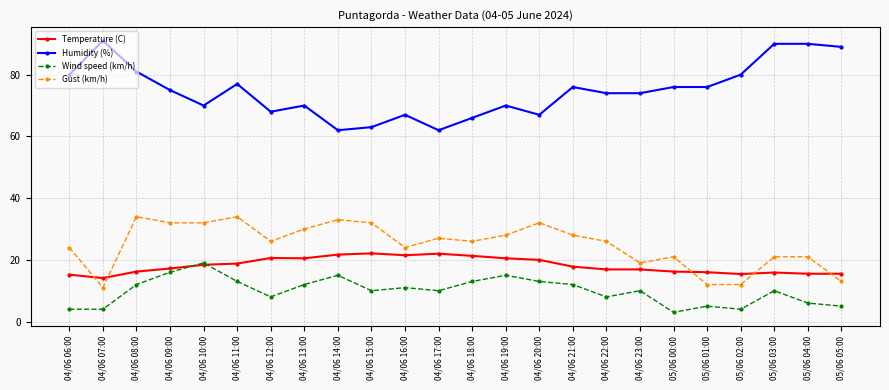

Between 04/06 07:00 and 04/06 16:00, which series saw the biggest shift?

Humidity (%)